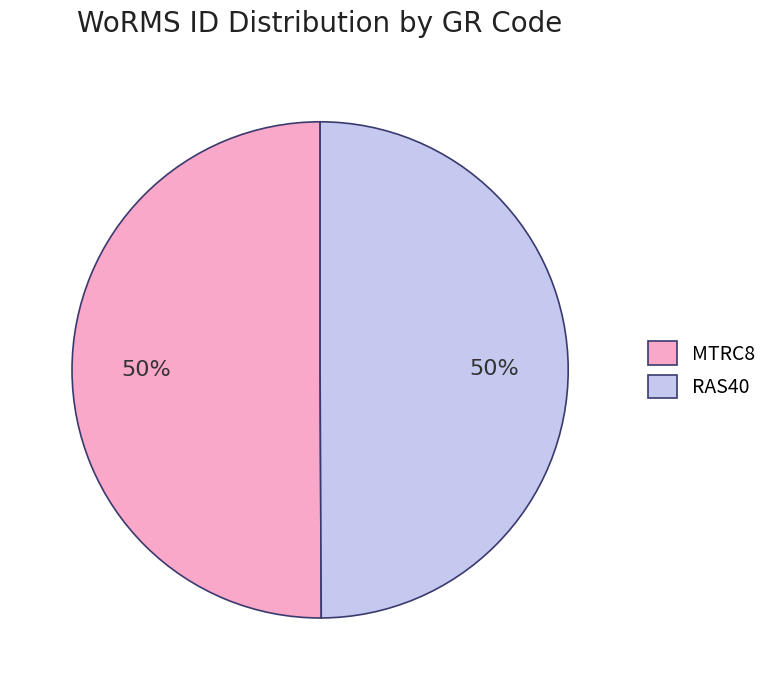

Is it true that MTRC8 is 61% of the pie?

False